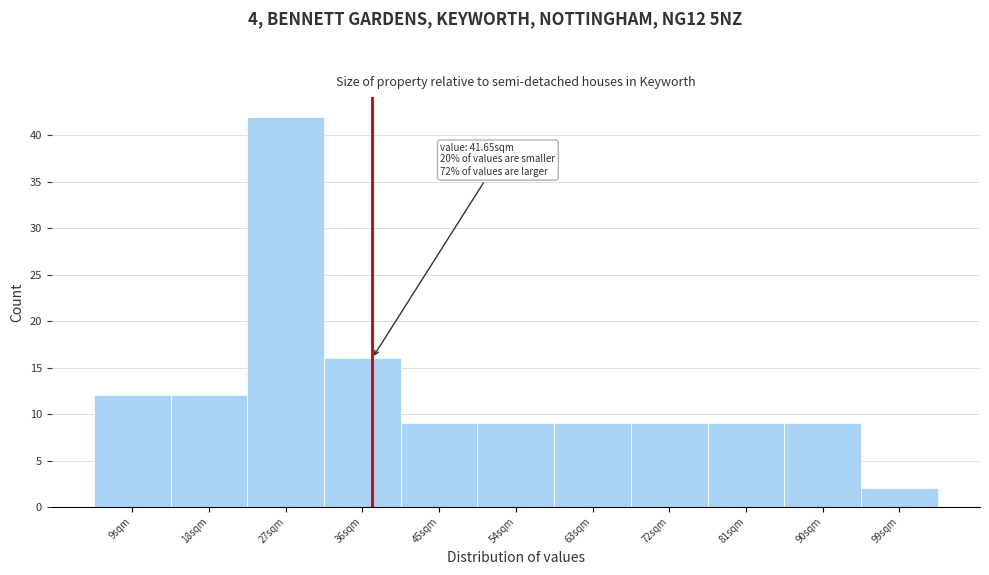

Reading right to left, what are all the values shown in this chart?

2	9	9	9	9	9	9	16	42	12	12